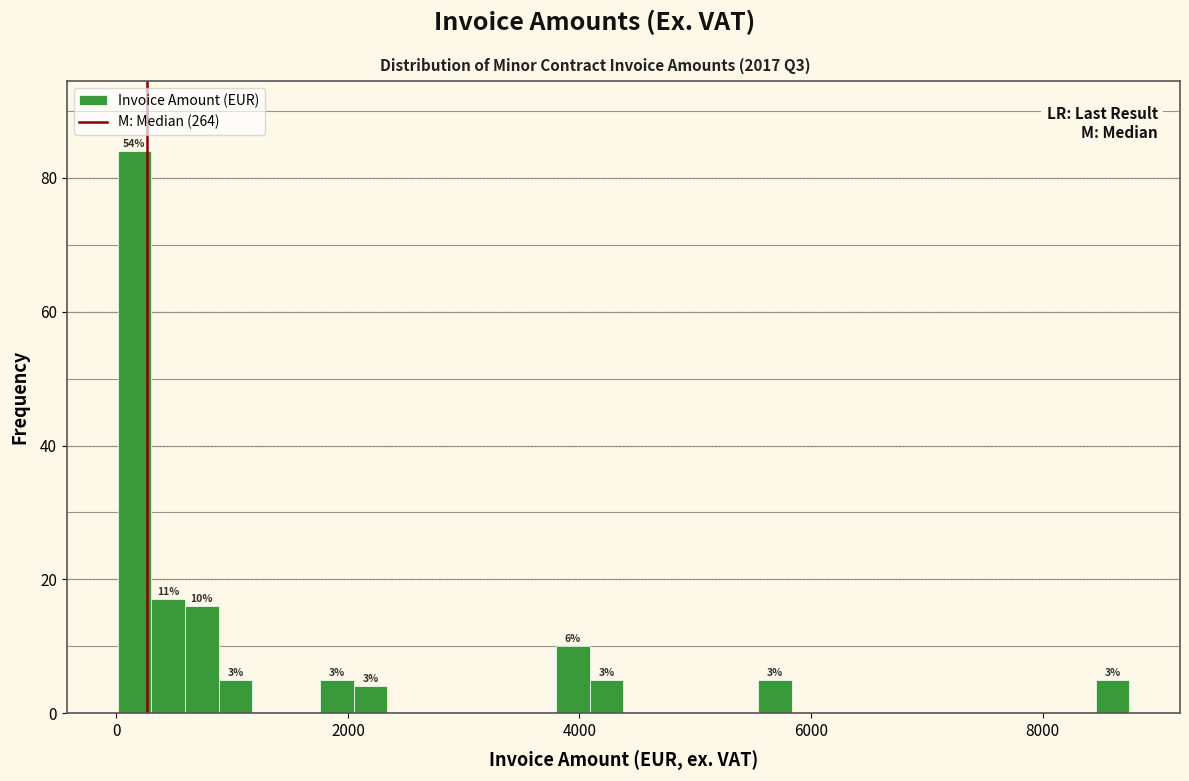

Around what value on the x-axis is the tallest bar? Give the approximate position of its centre, as read against the axis.

200